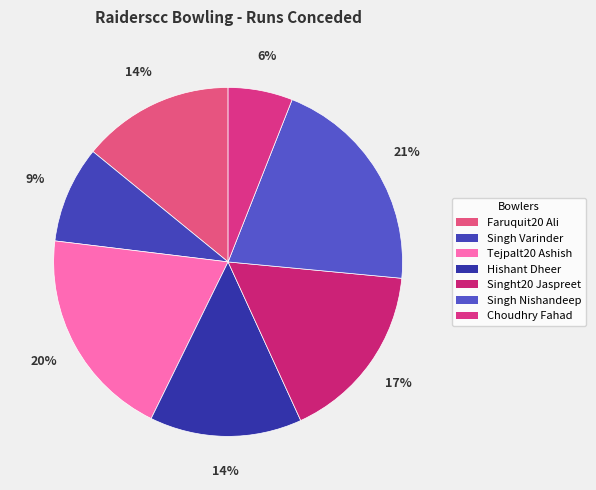

To the nearest percent, what is the difference between the Faruquit20 Ali and Tejpalt20 Ashish slice percentages?

6%